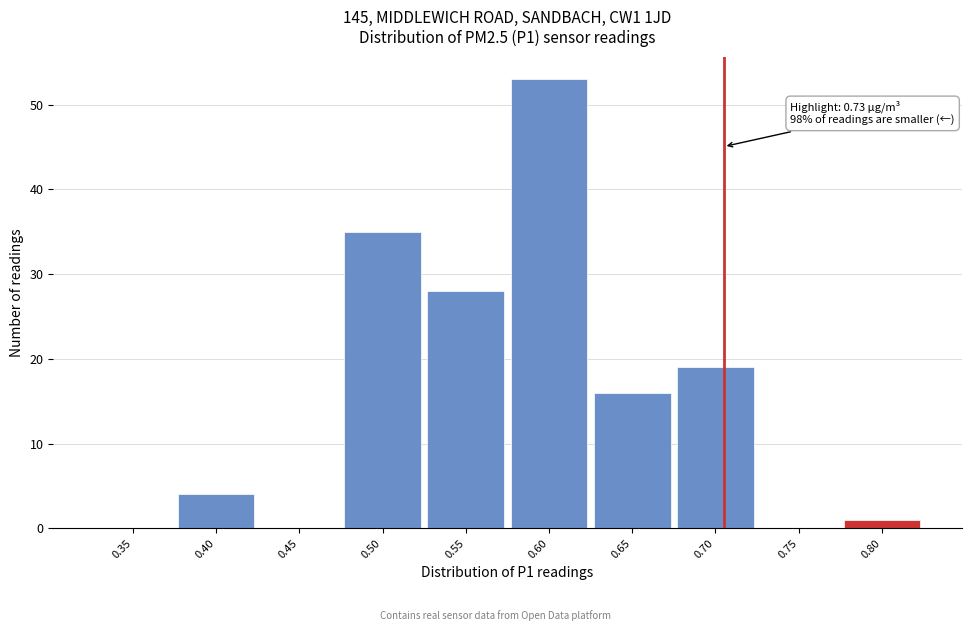

Reading right to left, transcribe all the data shown in this chart.

0.80=1	0.75=0	0.70=19	0.65=16	0.60=53	0.55=28	0.50=35	0.45=0	0.40=4	0.35=0